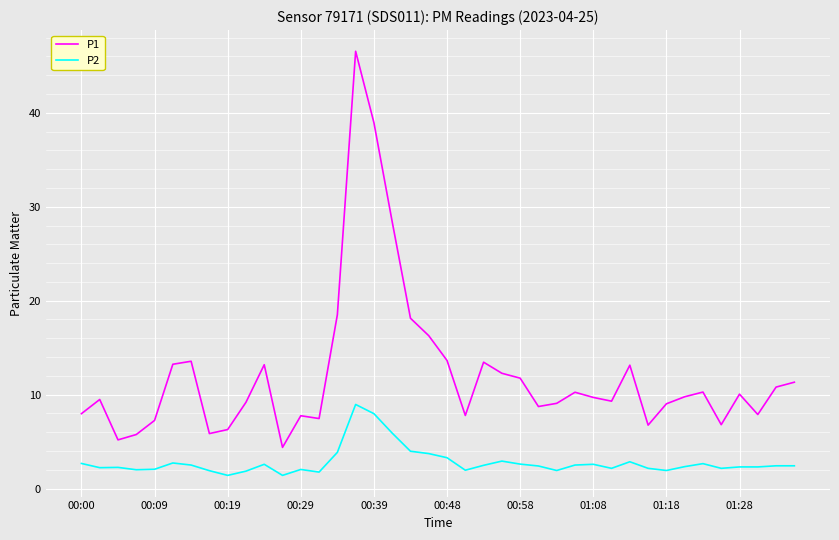

In P1, how many points are lower than both neighbors (excluding endpoints)?

10